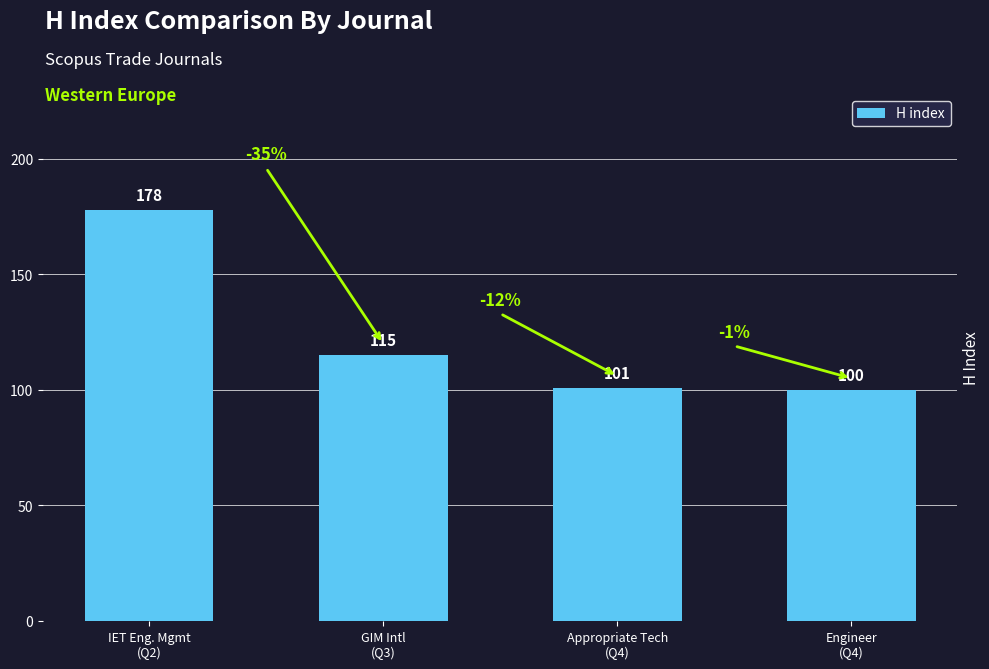

What is the label of the 3rd bar from the right?

GIM Intl
(Q3)